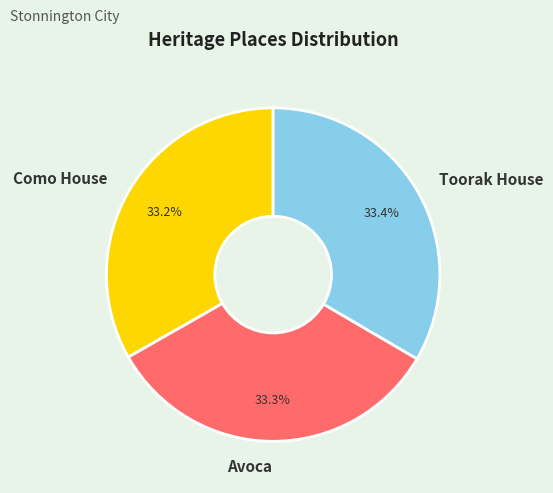

To the nearest percent, what portion does Como House represent?

33%